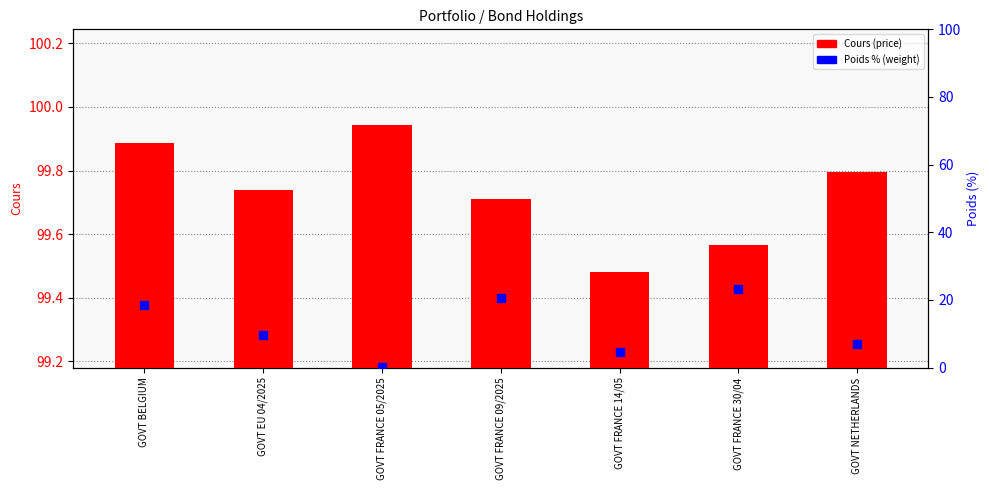

What is the total value across all series at GOVT FRANCE 05/2025?

100.2